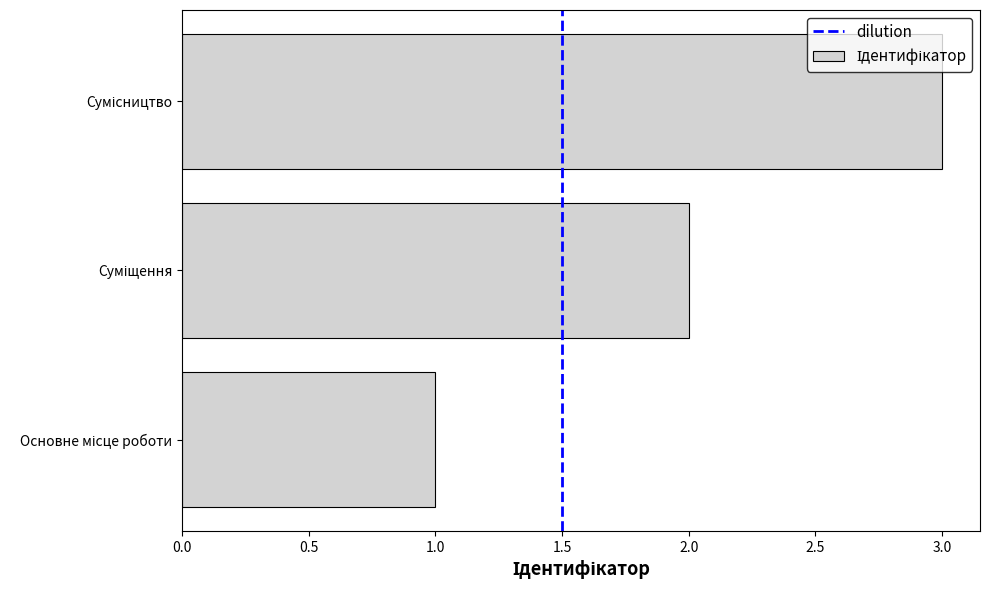

Count the number of categories in the chart.

3